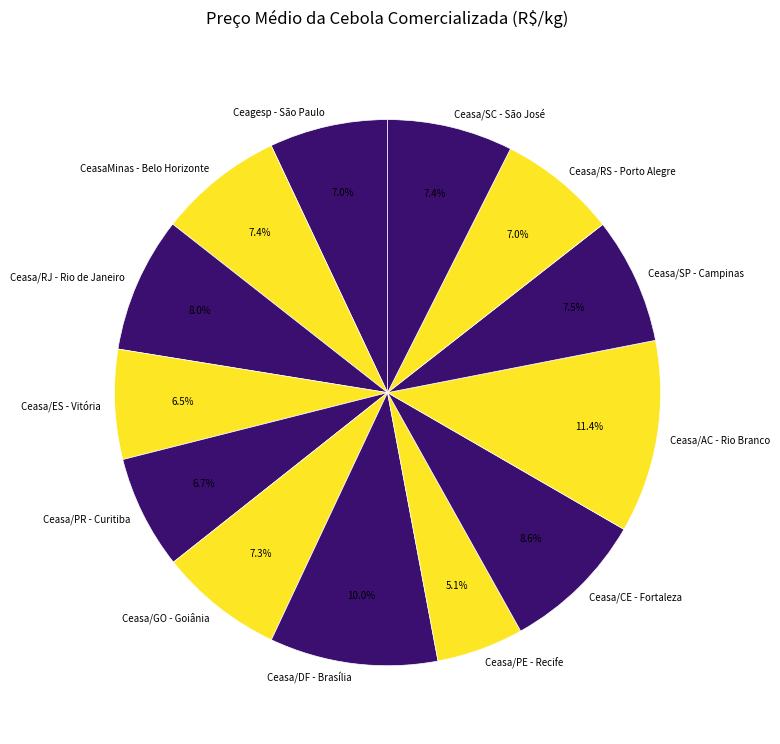

Is it true that Ceasa/DF - Brasília is 10% of the pie?

True